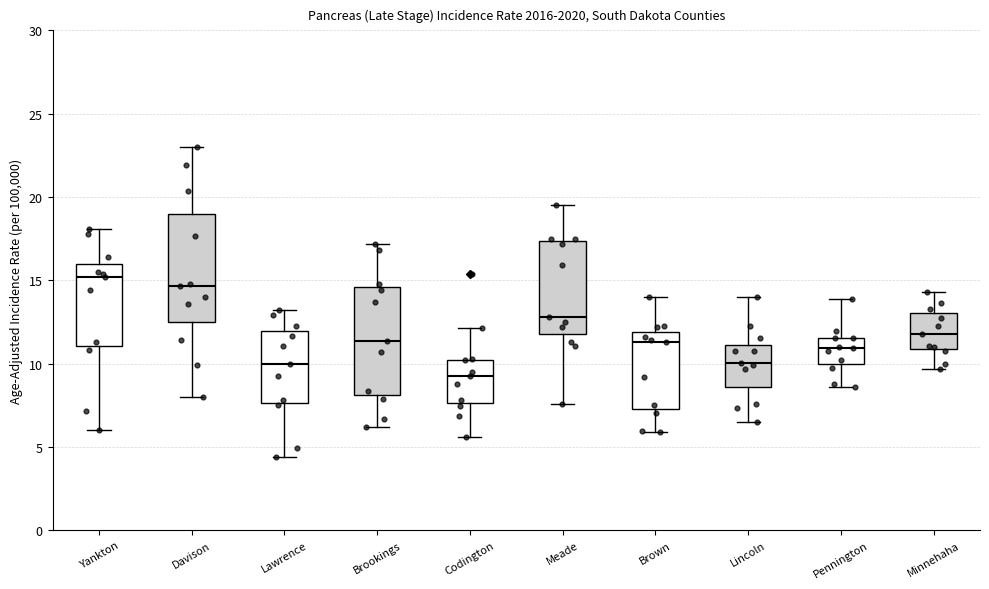

Reading left to right, read every box against the y-axis: the position of its median line, the range the box covers, and the ends of its whiskers. The values are not printed on the chart, so give them approximately, as read against the axis.

Yankton: median 15.0, box 11.0 to 16.0, whiskers 6.0 to 18.0
Davison: median 14.5, box 12.5 to 19.0, whiskers 8.0 to 23.0
Lawrence: median 10.0, box 7.5 to 12.0, whiskers 4.5 to 13.0
Brookings: median 11.5, box 8.0 to 14.5, whiskers 6.0 to 17.0
Codington: median 9.0, box 7.5 to 10.0, whiskers 5.5 to 12.0
Meade: median 13.0, box 12.0 to 17.5, whiskers 7.5 to 19.5
Brown: median 11.5, box 7.5 to 12.0, whiskers 6.0 to 14.0
Lincoln: median 10.0, box 8.5 to 11.0, whiskers 6.5 to 14.0
Pennington: median 11.0, box 10.0 to 11.5, whiskers 8.5 to 14.0
Minnehaha: median 12.0, box 11.0 to 13.0, whiskers 9.5 to 14.5